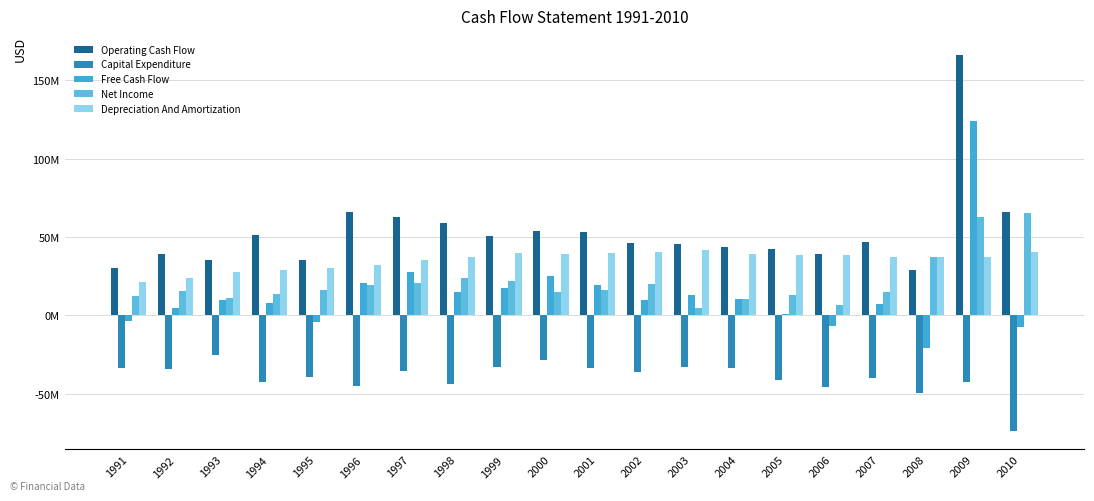

What is the difference between the highest and lowest values at 1994?

93900000